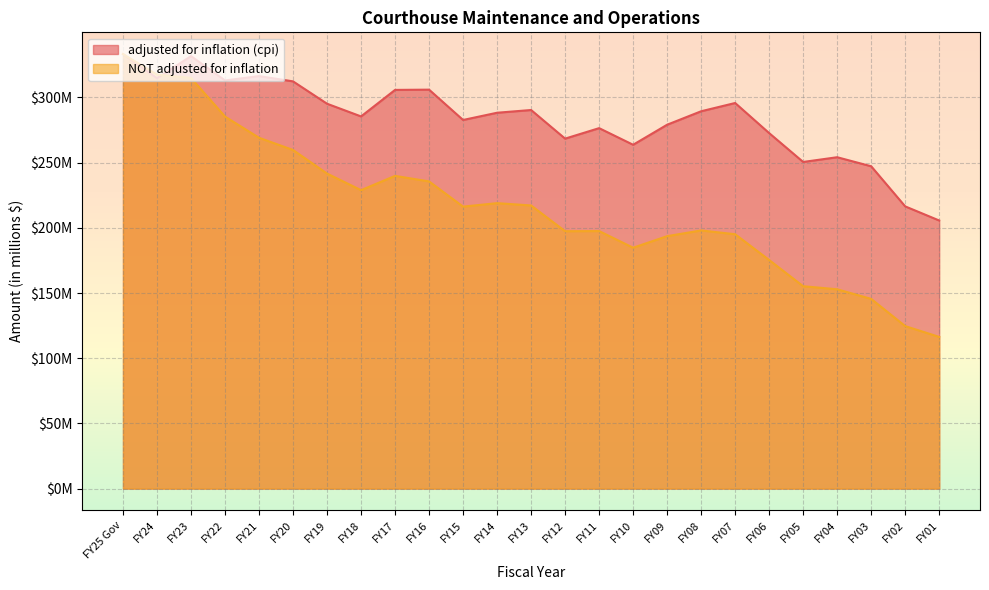

How many interior local valleys does the adjusted for inflation (cpi) series have?

7